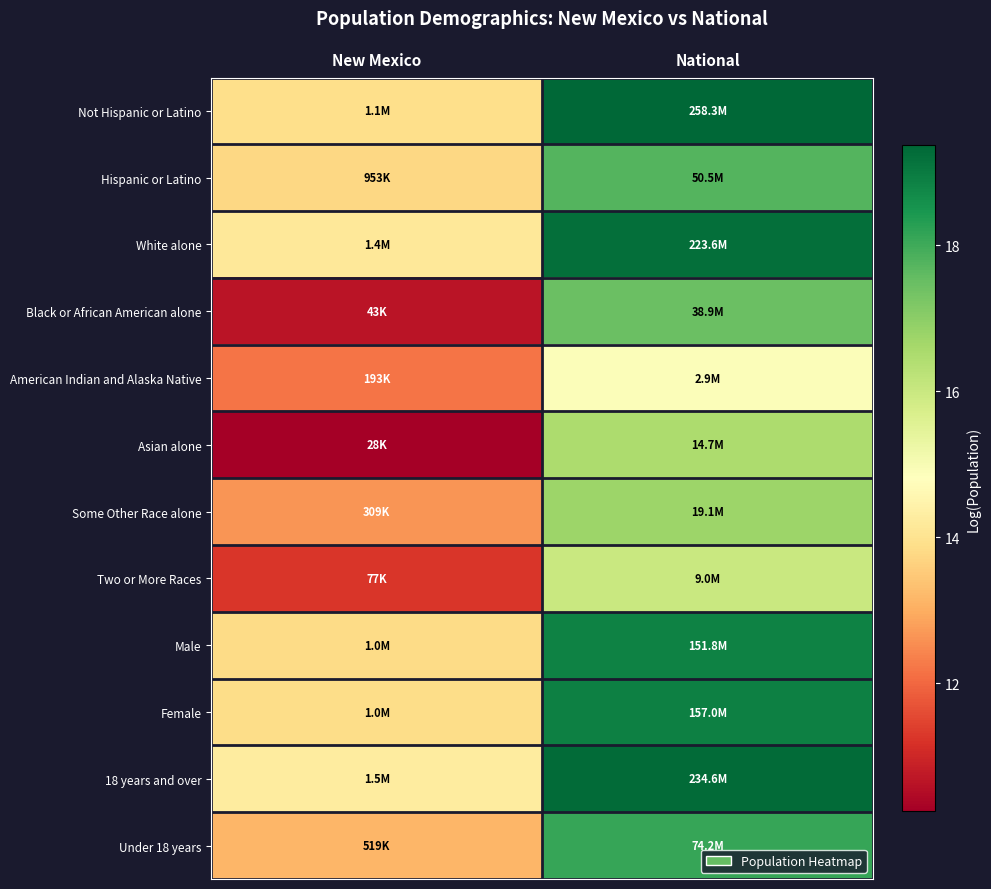

What is the total value across all series at National?

213.1